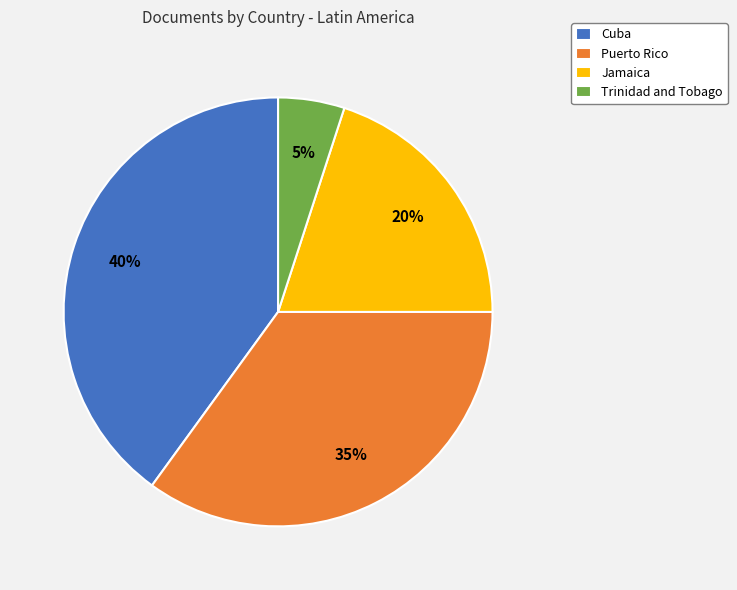

To the nearest percent, what portion does Trinidad and Tobago represent?

5%